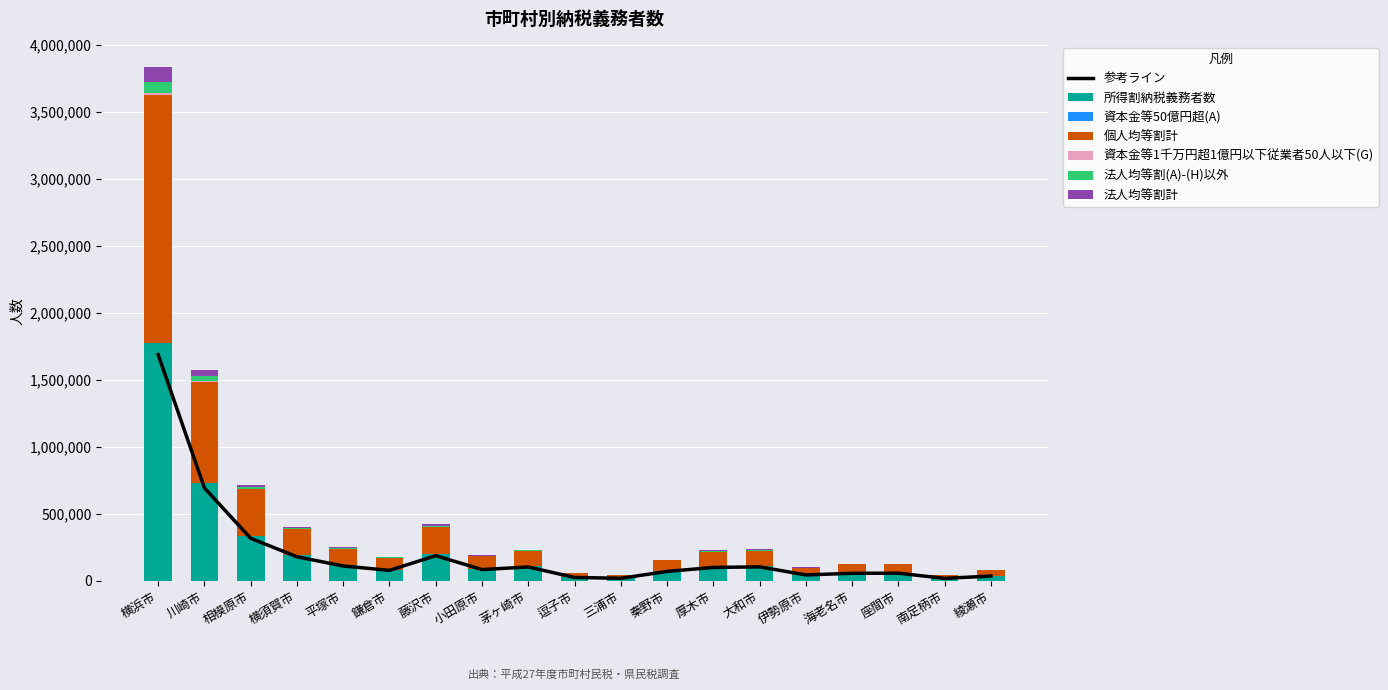

Is it true that 所得割納税義務者数 equals 78842.4 at 鎌倉市?

True